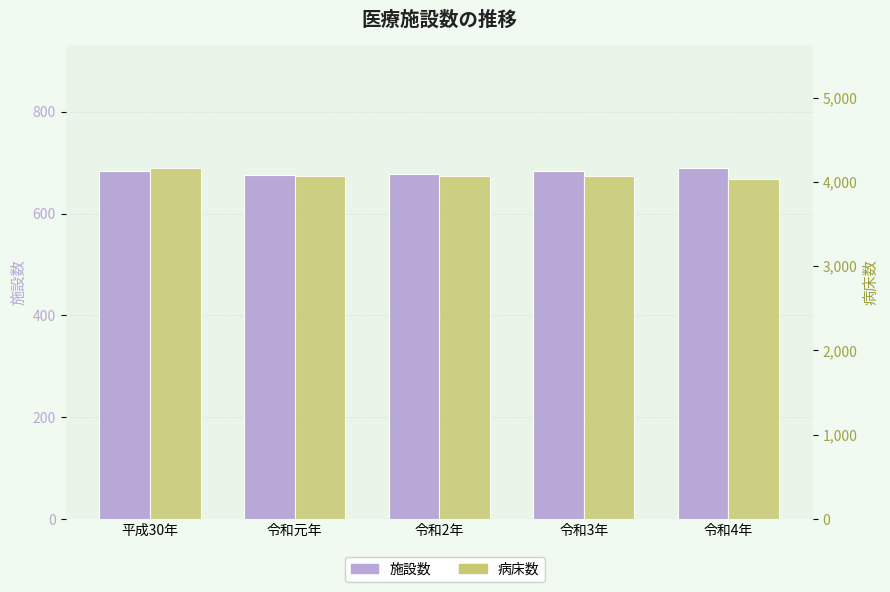

Which series changed the most between 平成30年 and 令和3年?

病床数